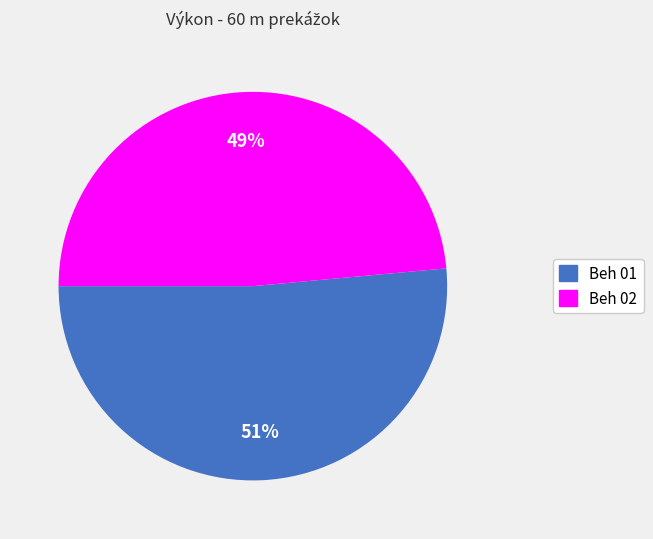

Does any single category account for the majority?

Yes